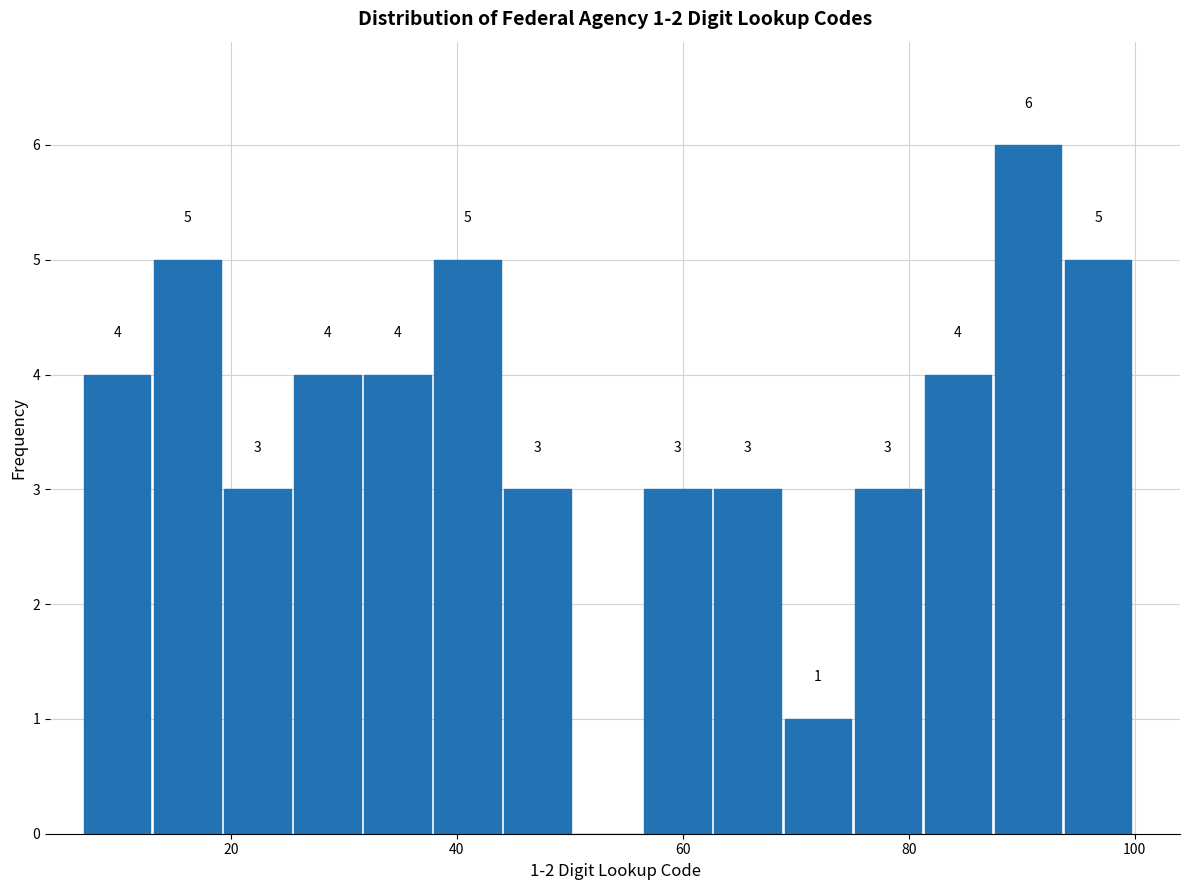

Read against the x-axis, roughly where is the centre of the tallest bar?

90